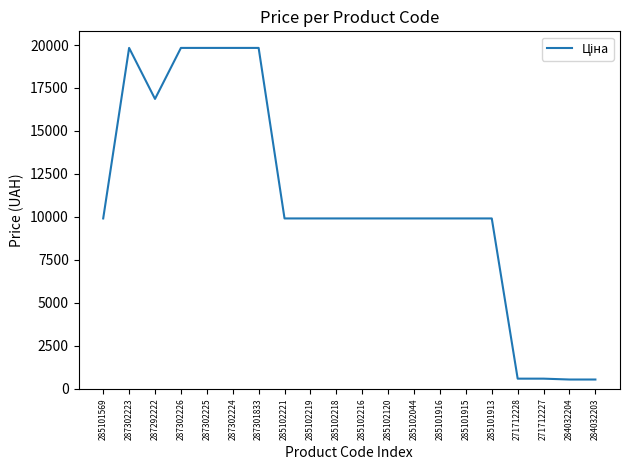

The value at 285101569 is 16112.4. True or false?

False